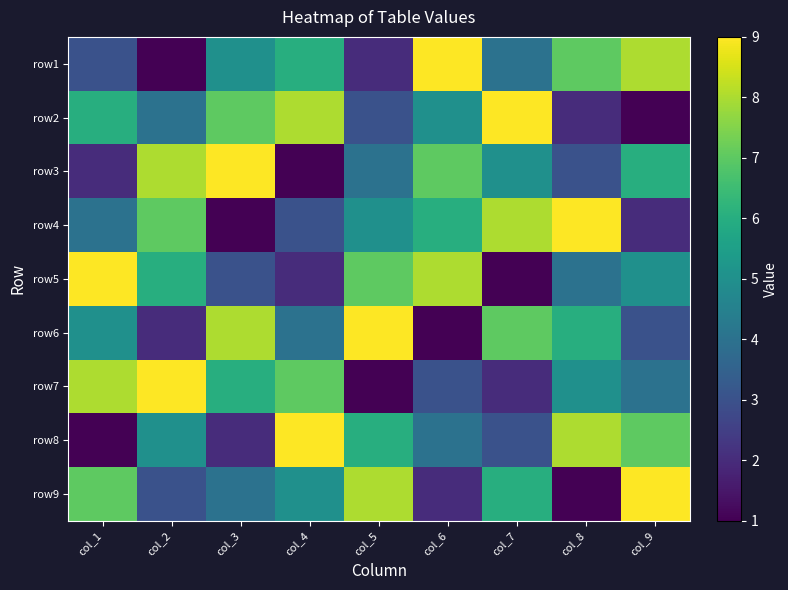

Which label corresponds to the largest value in the chart?

col_6